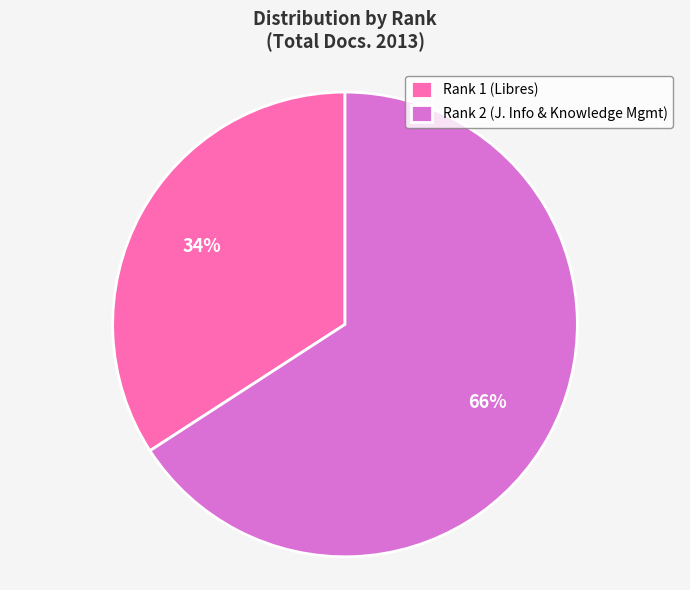

To the nearest percent, what is the difference between the largest and smallest slice percentages?

32%